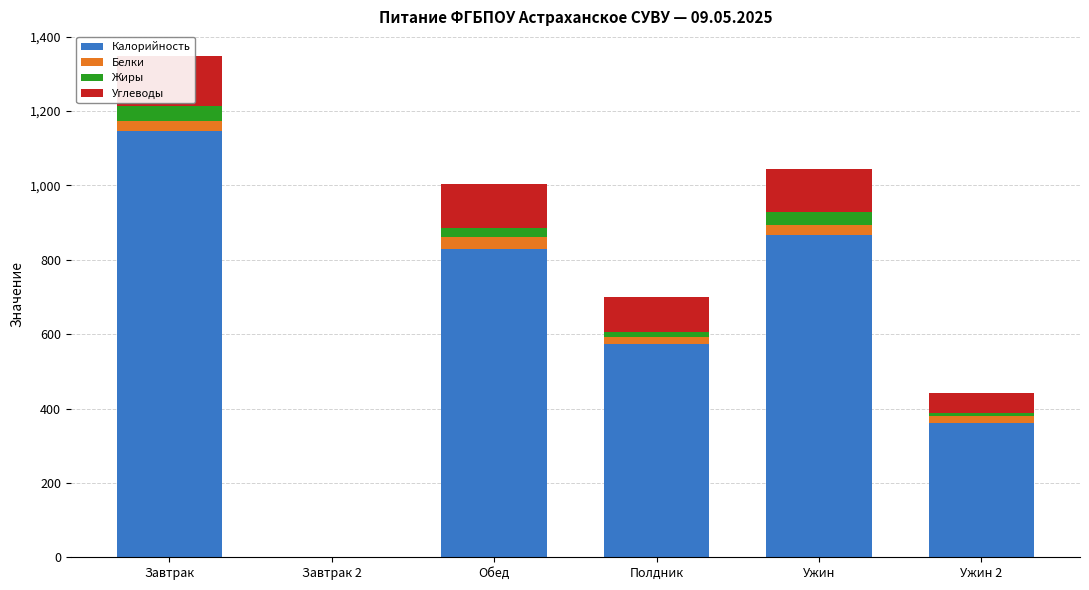

At which label does Углеводы reach its minimum?

Завтрак 2